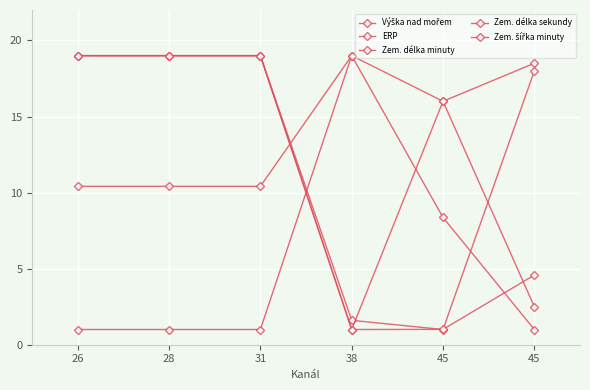

Is this an area chart (filled region under the line)?

No